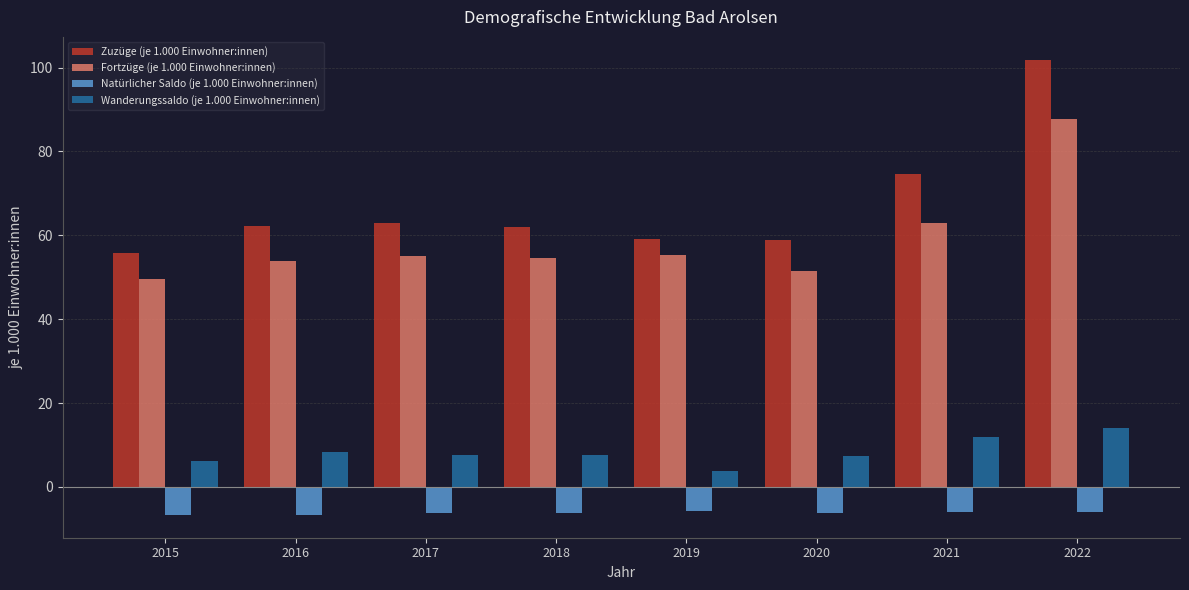

What is the smallest value displayed?

-6.7